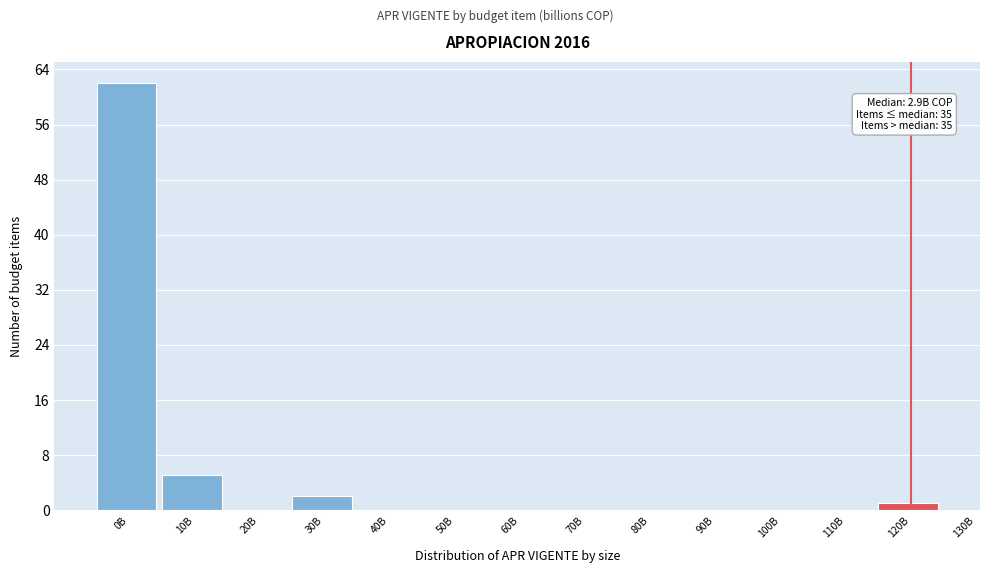

Reading left to right, extract all data points from this chart.

0B=62	10B=5	20B=0	30B=2	40B=0	50B=0	60B=0	70B=0	80B=0	90B=0	100B=0	110B=0	120B=1